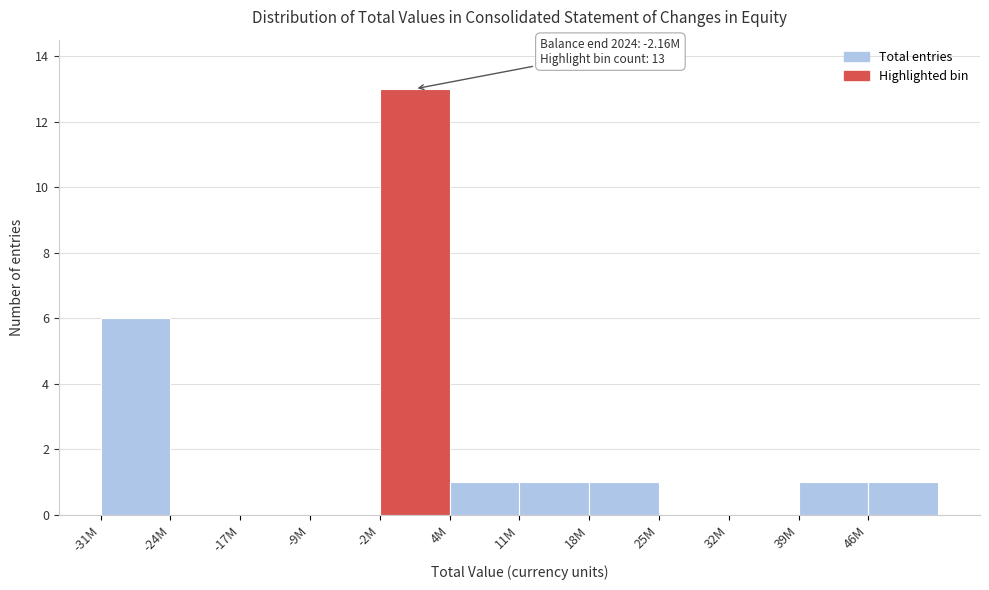

Reading left to right, what are all the values shown in this chart?

-31M=6	-24M=0	-17M=0	-9M=0	-2M=13	4M=1	11M=1	18M=1	25M=0	32M=0	39M=1	46M=1